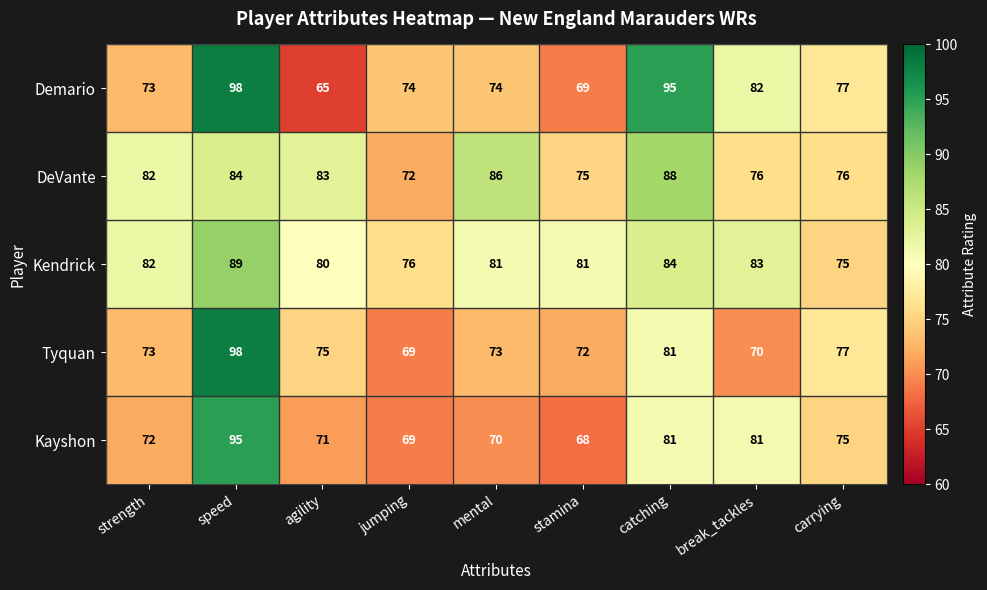

Is it true that Demario equals 74 at mental?

True